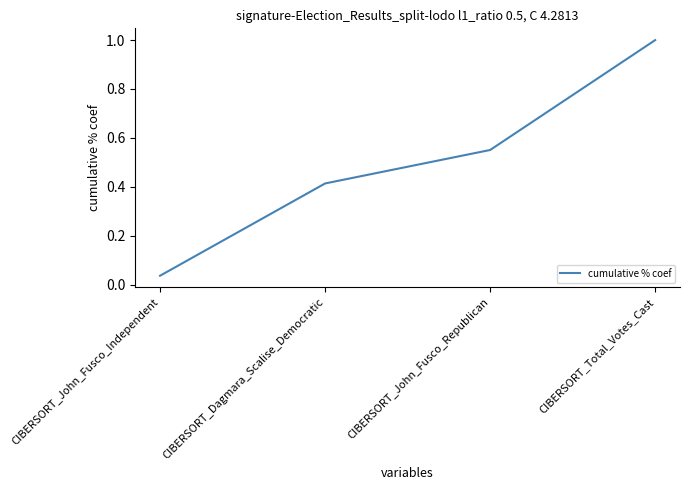

The chart shows a value of 0.3 at CIBERSORT_Dagmara_Scalise_Democratic. True or false?

False